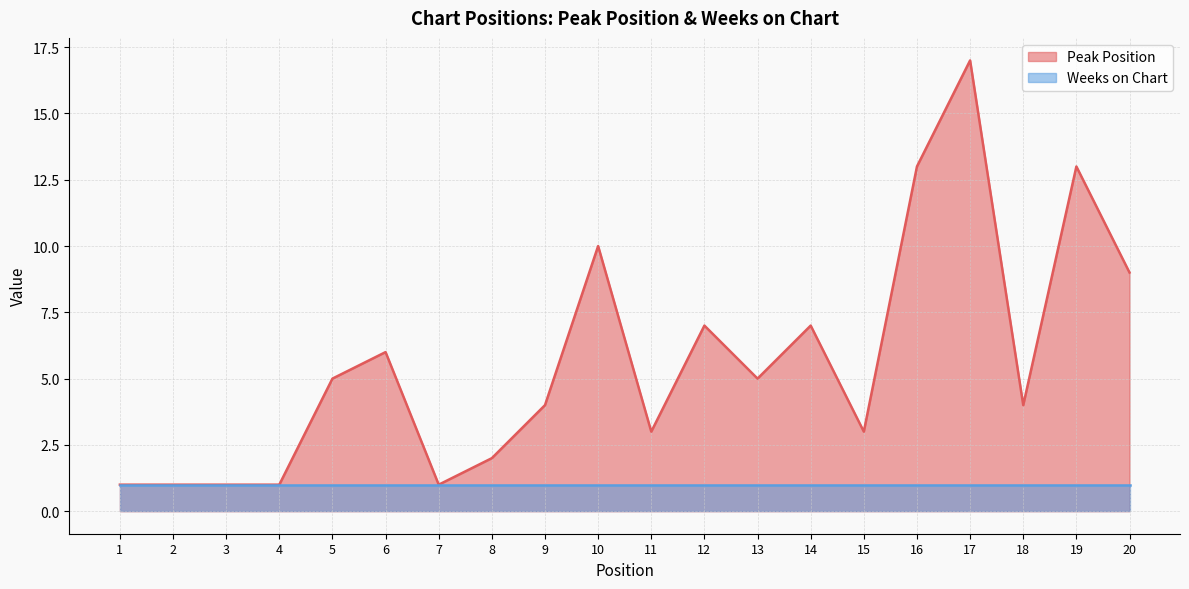

What is the change in value from 6 to 10?

+4